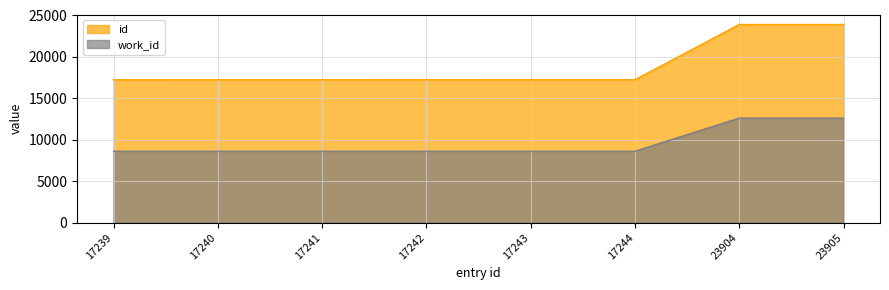

True or false: id and work_id intersect in this chart.

False